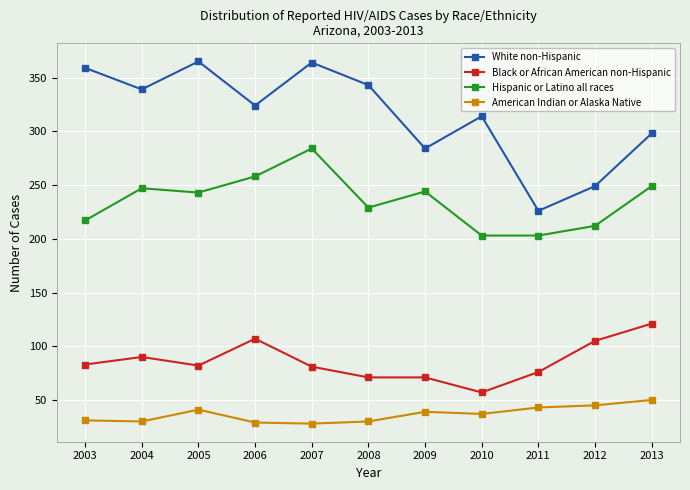

What are all the series names shown in the legend?

White non-Hispanic, Black or African American non-Hispanic, Hispanic or Latino all races, American Indian or Alaska Native